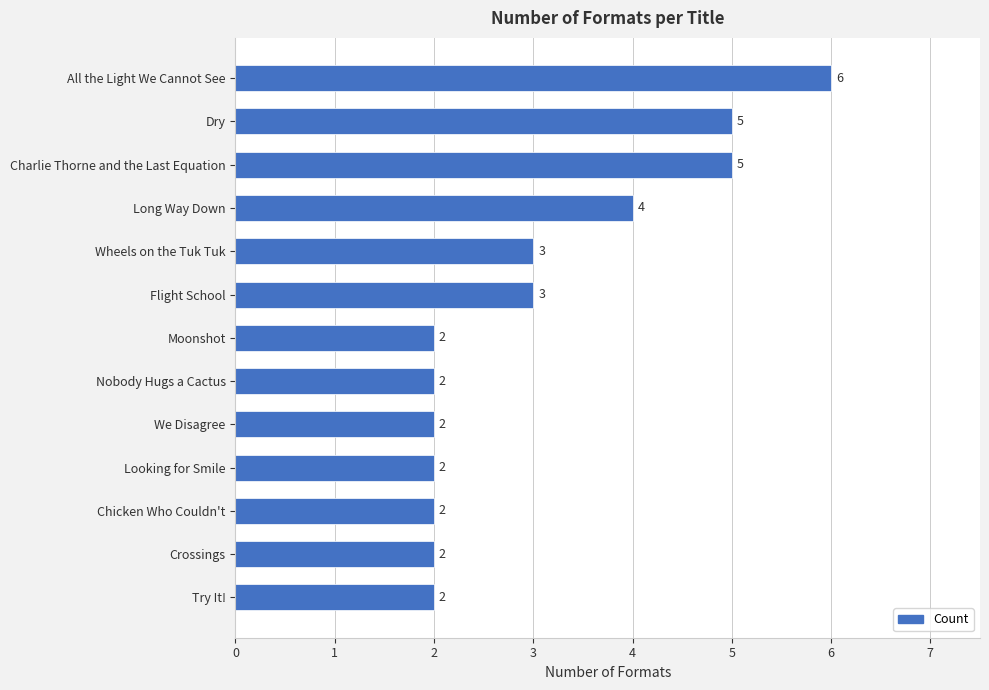

What is the change in value from Looking for Smile to All the Light We Cannot See?

+4